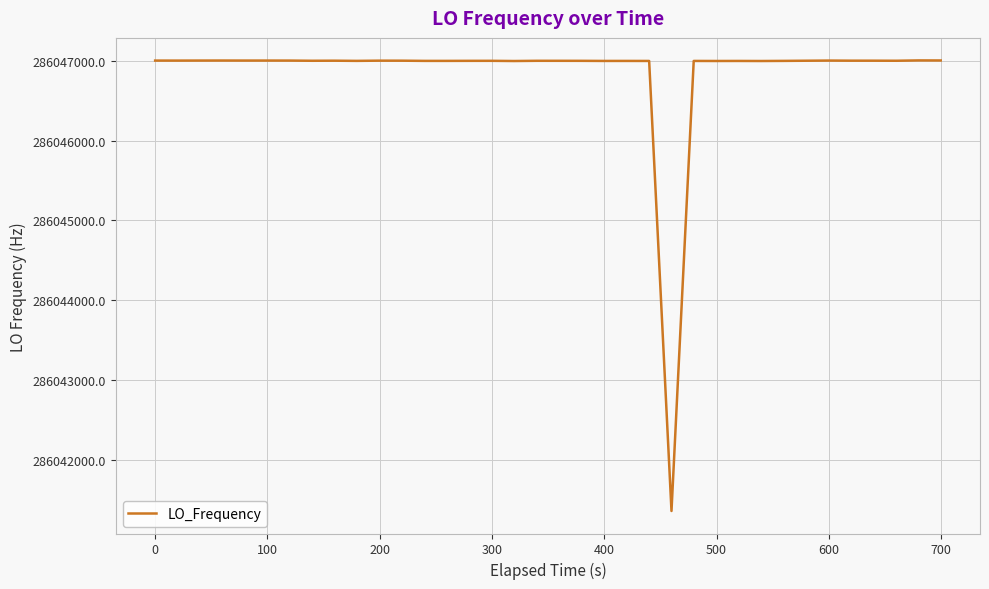

What is the difference between the maximum and minimum values?

5639.6